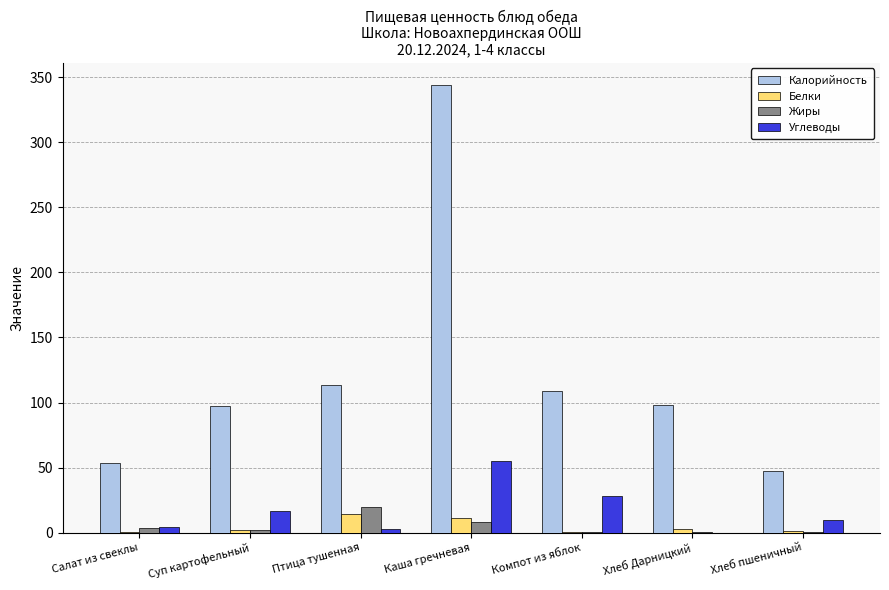

What is the sum of all Жиры values?

34.7